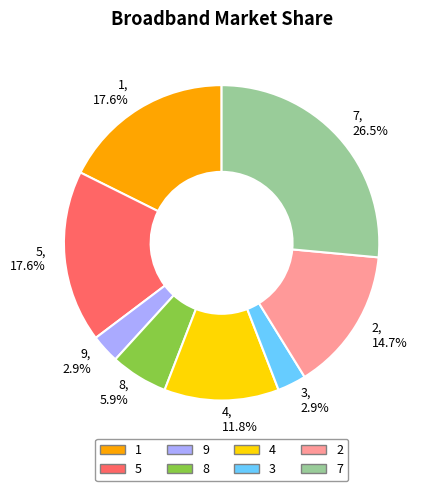

Does 9 account for over 50% of the chart?

No